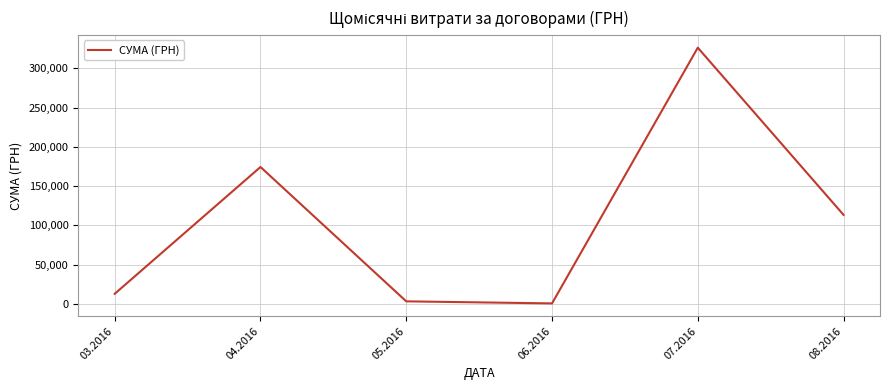

True or false: there are more than 2 points higher than both neighbors.

False